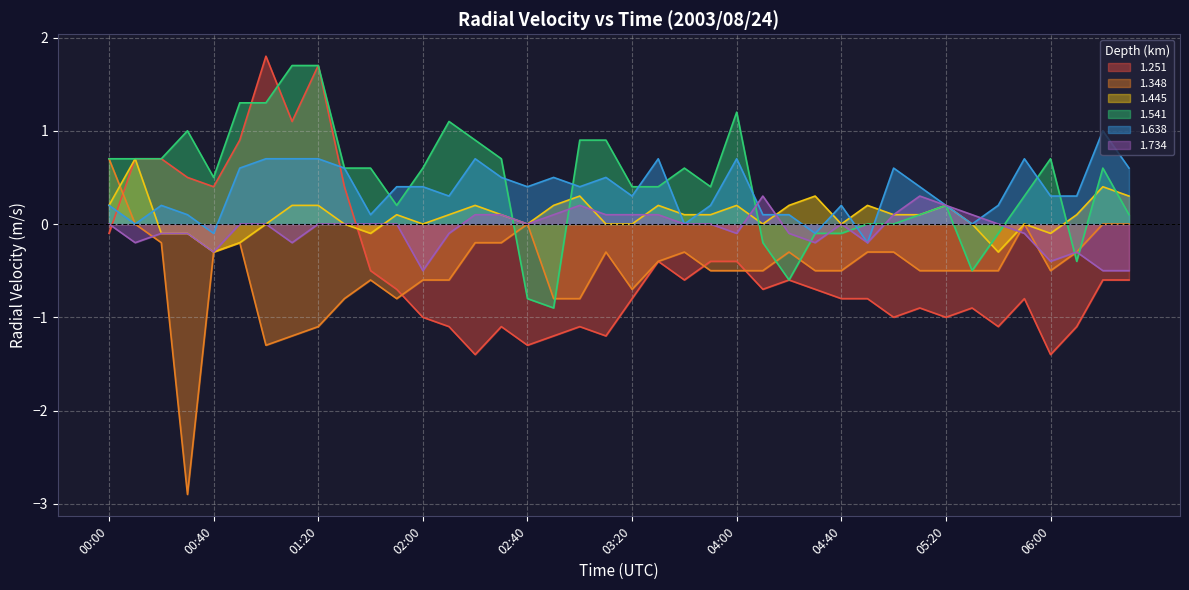

Read the 1.638 value at 02:20.

0.7